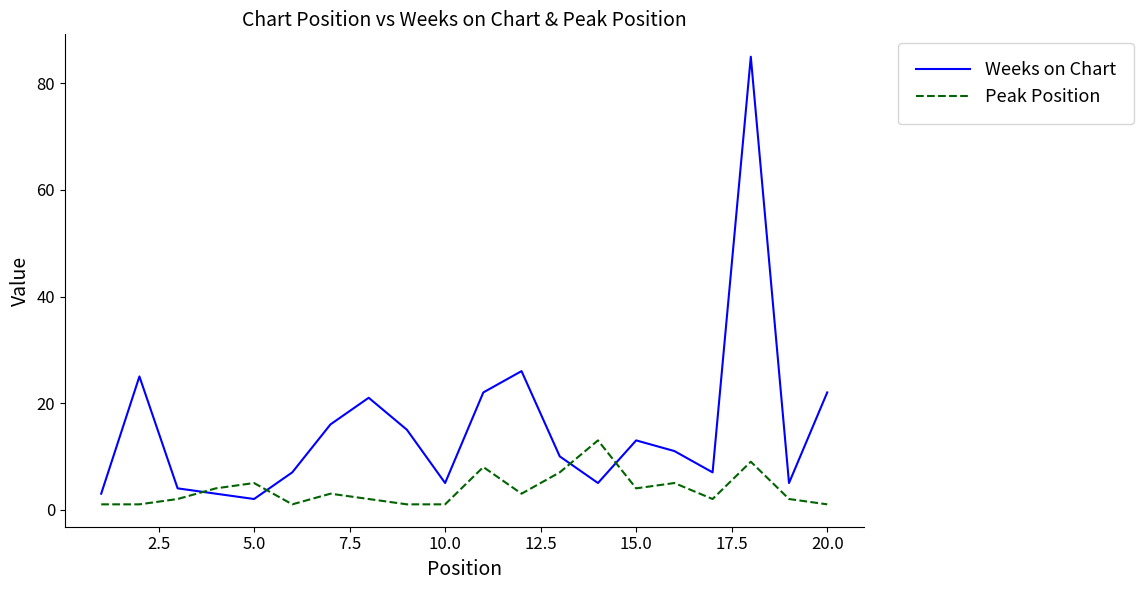

Which series ends up on top after the final intersection of Peak Position and Weeks on Chart?

Weeks on Chart